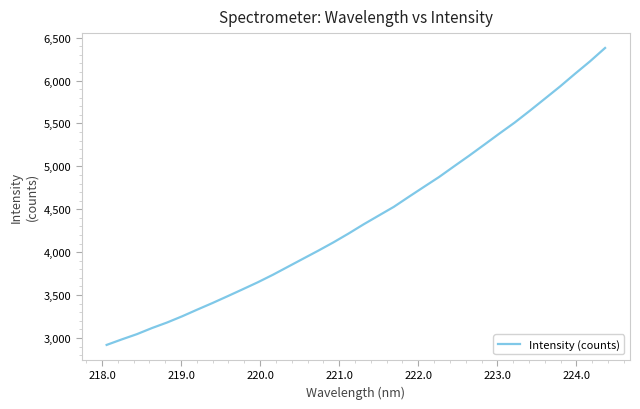

What is the difference between the maximum and minimum values?

3460.6